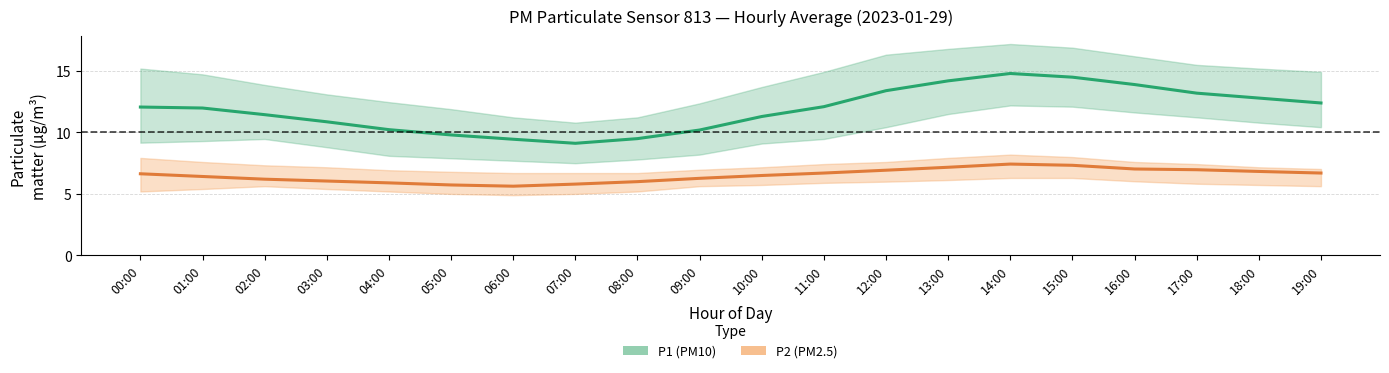

Which label corresponds to the smallest value in the chart?

06:00